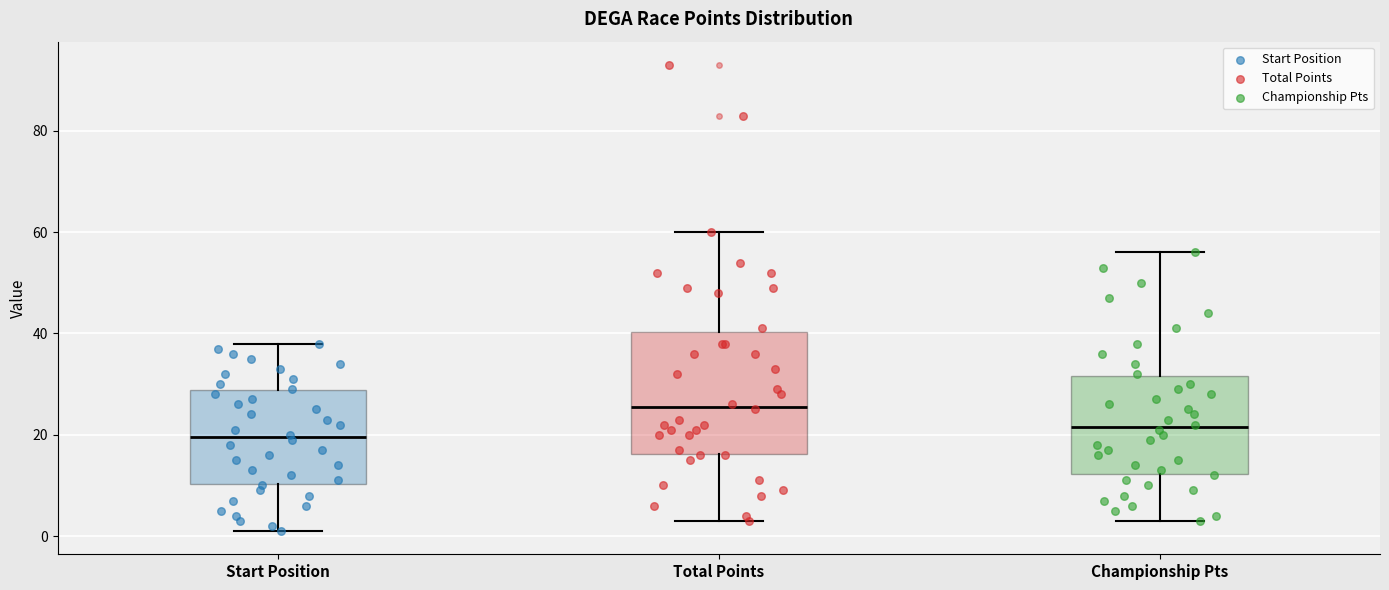

Reading left to right, read every box against the y-axis: the position of its median line, the range the box covers, and the ends of its whiskers. The values are not printed on the chart, so give them approximately, as read against the axis.

Start Position: median 20, box 10 to 28, whiskers 2 to 38
Total Points: median 26, box 16 to 40, whiskers 4 to 60
Championship Pts: median 22, box 12 to 32, whiskers 4 to 56